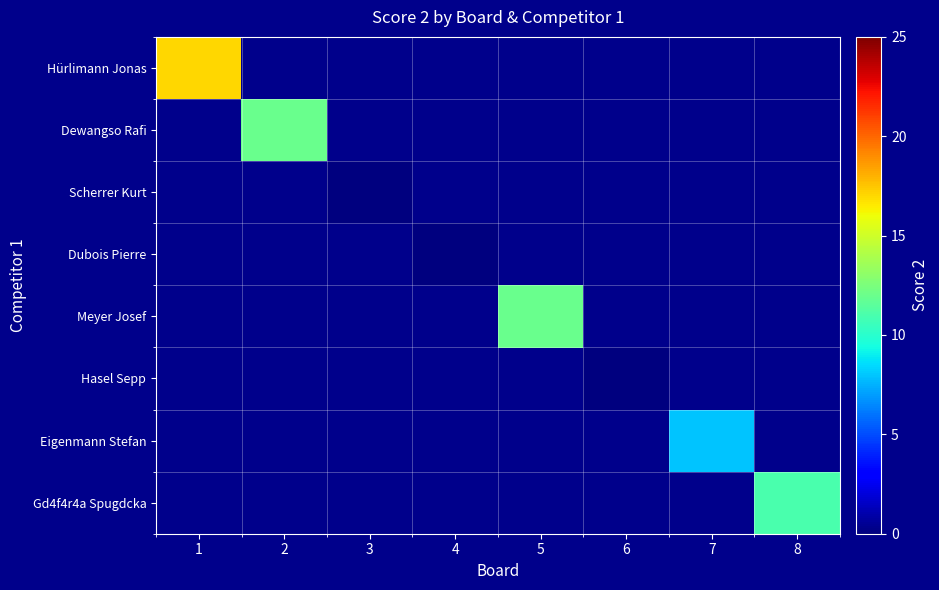

What is the greatest value displayed?

17.0